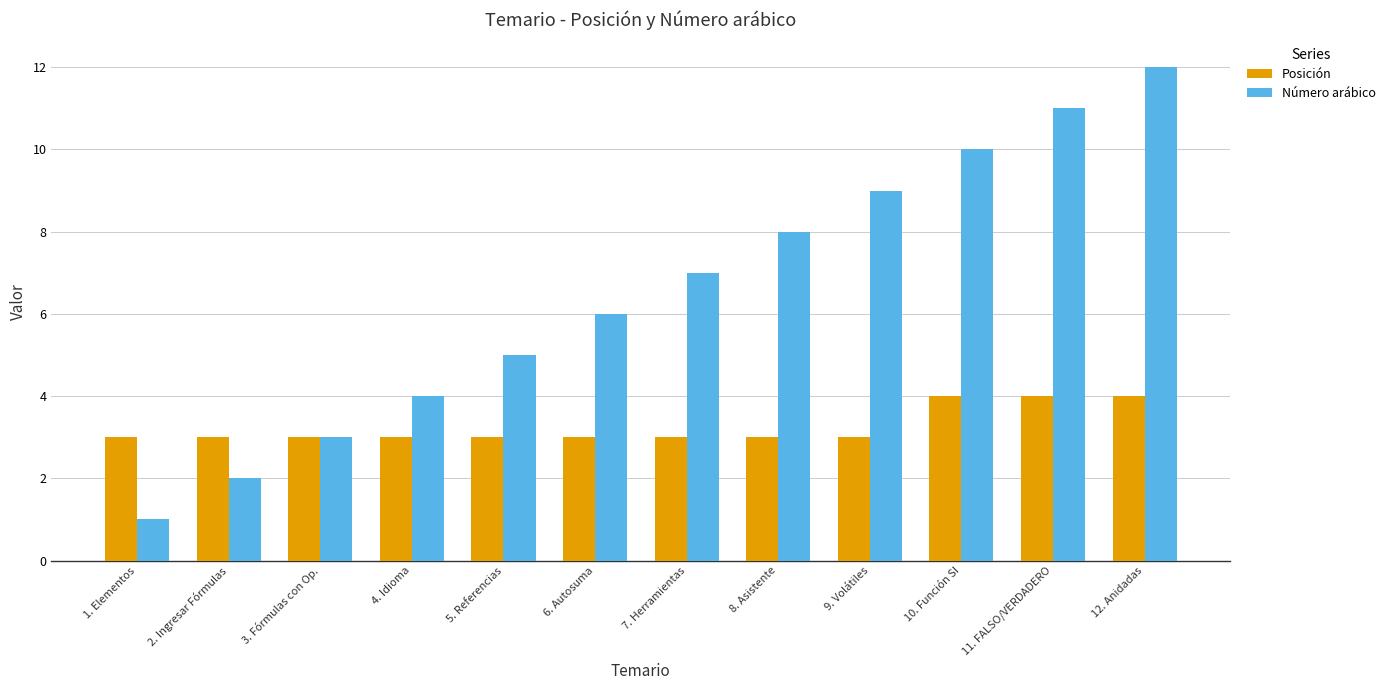

What is the difference between the maximum and minimum values in the Número arábico series?

11